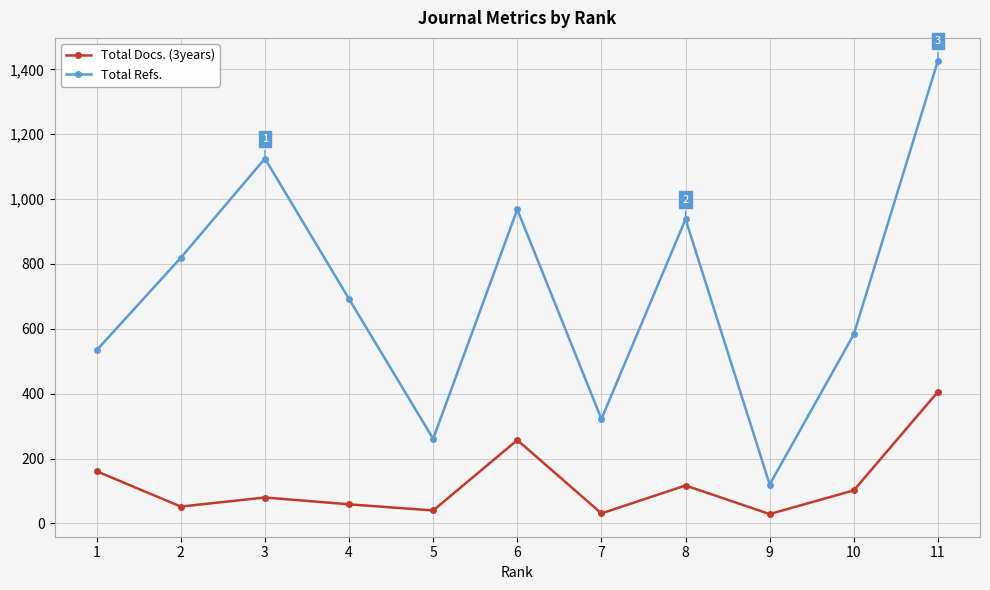

Rank the series by their maximum value, from lowest to highest.

Total Docs. (3years), Total Refs.